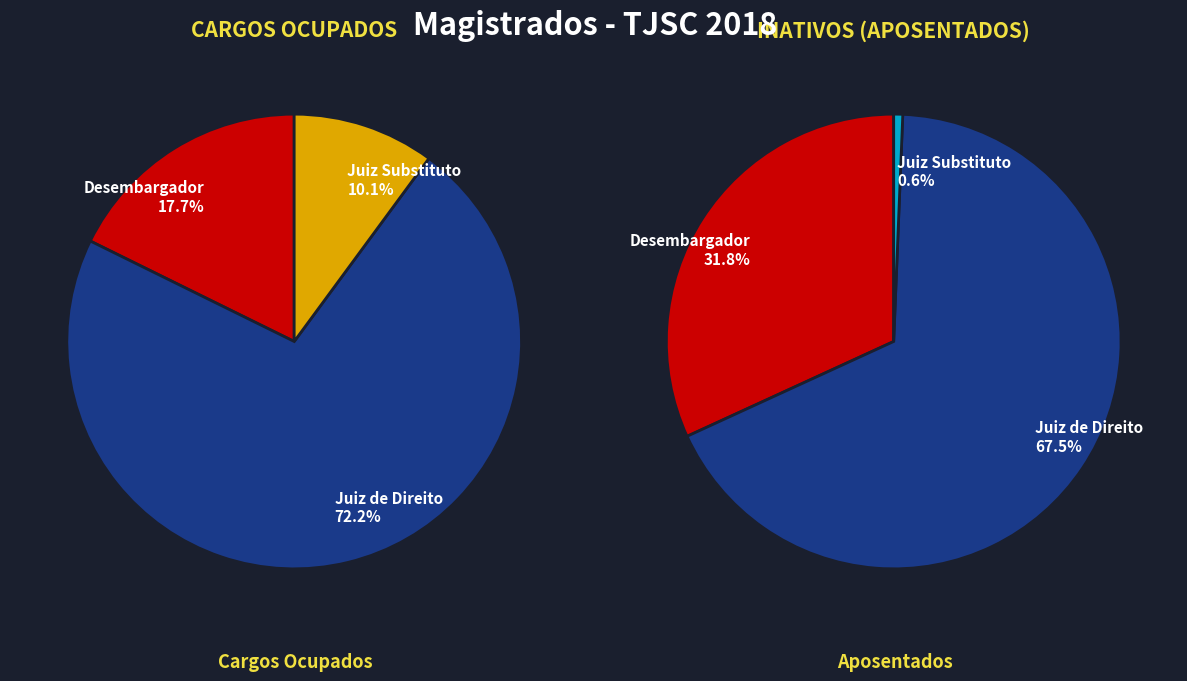

Which category has the biggest portion of the pie?

Juiz de Direito